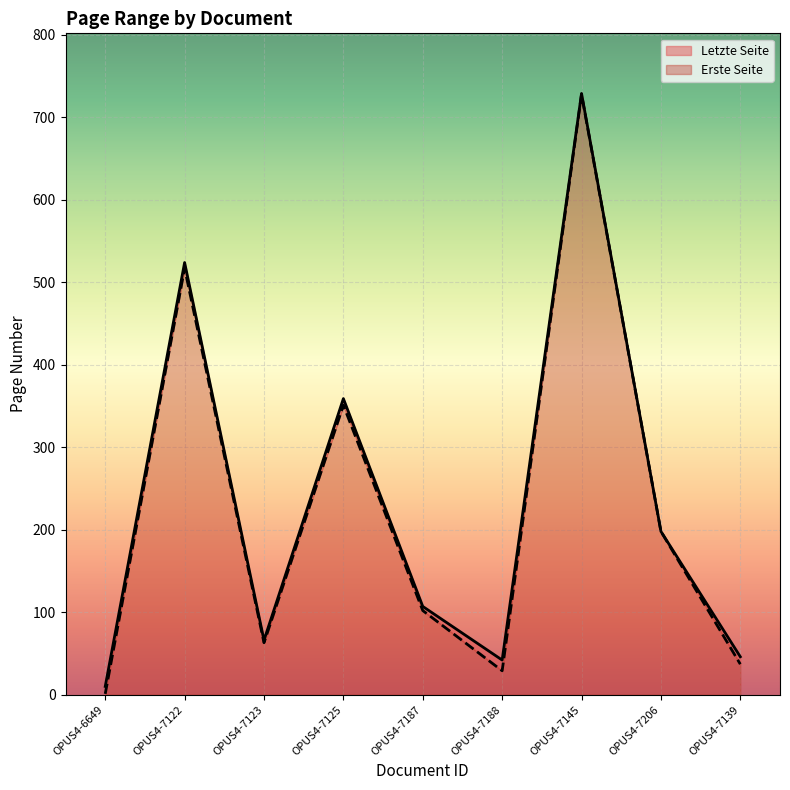

Is it true that Erste Seite equals 1 at OPUS4-6649?

True